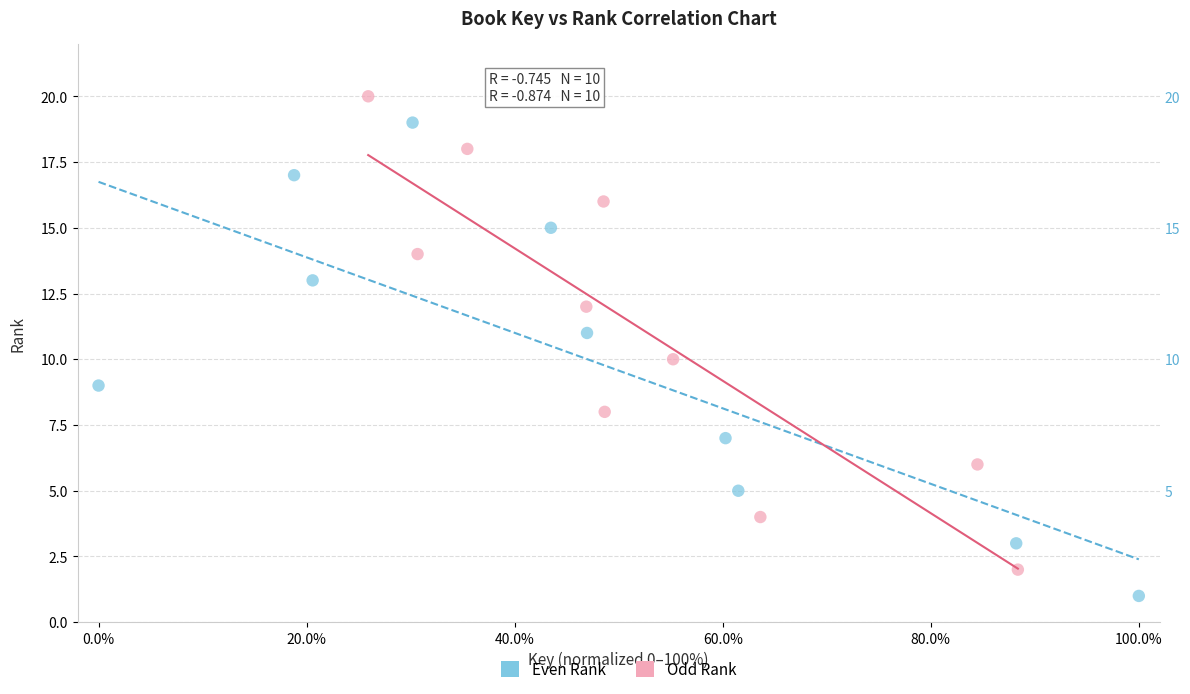

Which series reaches the maximum Y coordinate?

Odd Rank